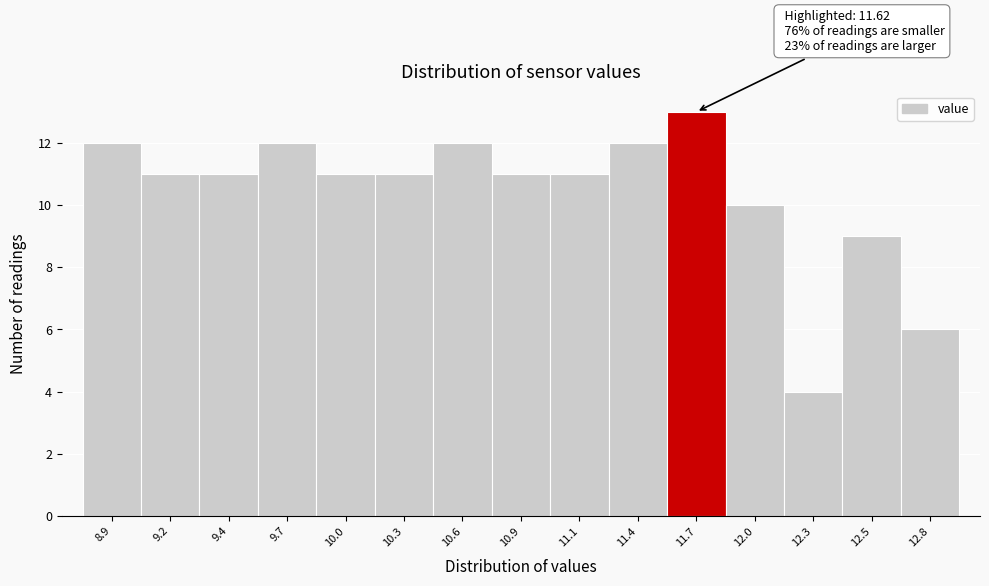

Reading right to left, transcribe all the data shown in this chart.

6	9	4	10	13	12	11	11	12	11	11	12	11	11	12